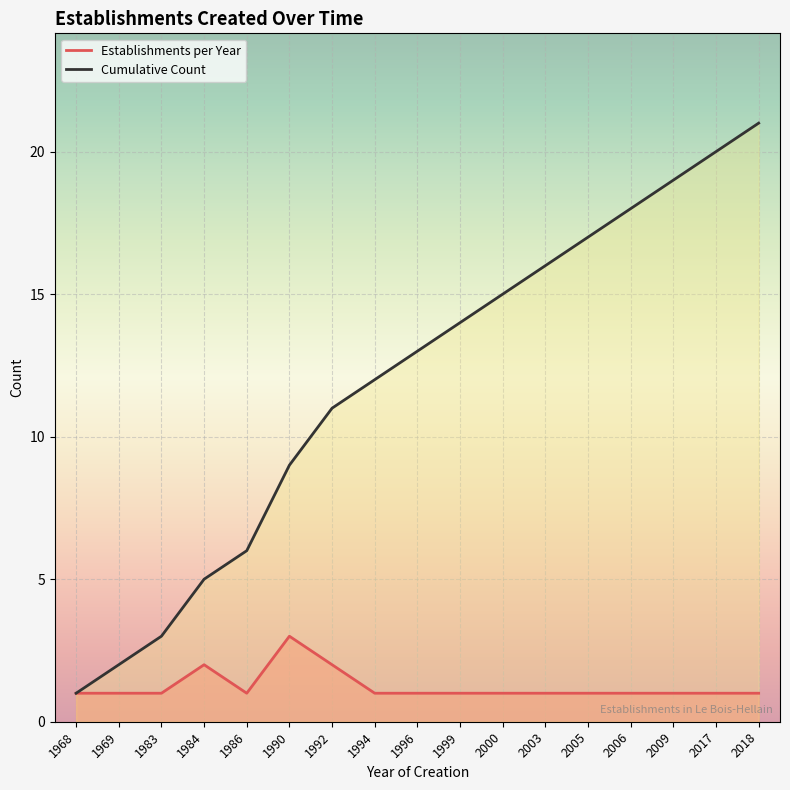

Is the value of Cumulative Count at 1999 greater than the value of Establishments per Year at 1983?

Yes